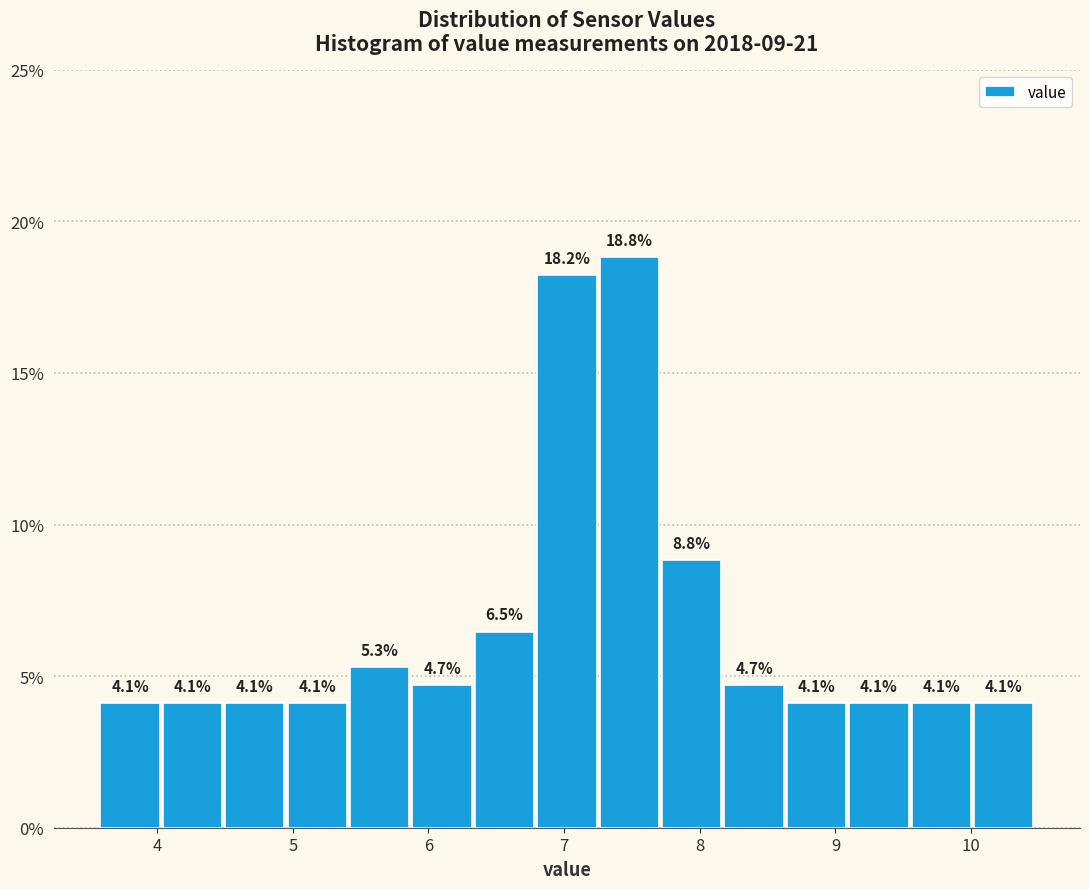

Reading left to right, list every bar in this chart as the range it spans on the x-axis followed by its height. The bar edges are not printed on the chart, so give them approximately, as read against the axis.

3.57 to 4.03: 4.1
4.03 to 4.49: 4.1
4.49 to 4.95: 4.1
4.95 to 5.41: 4.1
5.41 to 5.87: 5.3
5.87 to 6.33: 4.7
6.33 to 6.79: 6.5
6.79 to 7.25: 18.2
7.25 to 7.71: 18.8
7.71 to 8.17: 8.8
8.17 to 8.63: 4.7
8.63 to 9.09: 4.1
9.09 to 9.55: 4.1
9.55 to 10.01: 4.1
10.01 to 10.47: 4.1